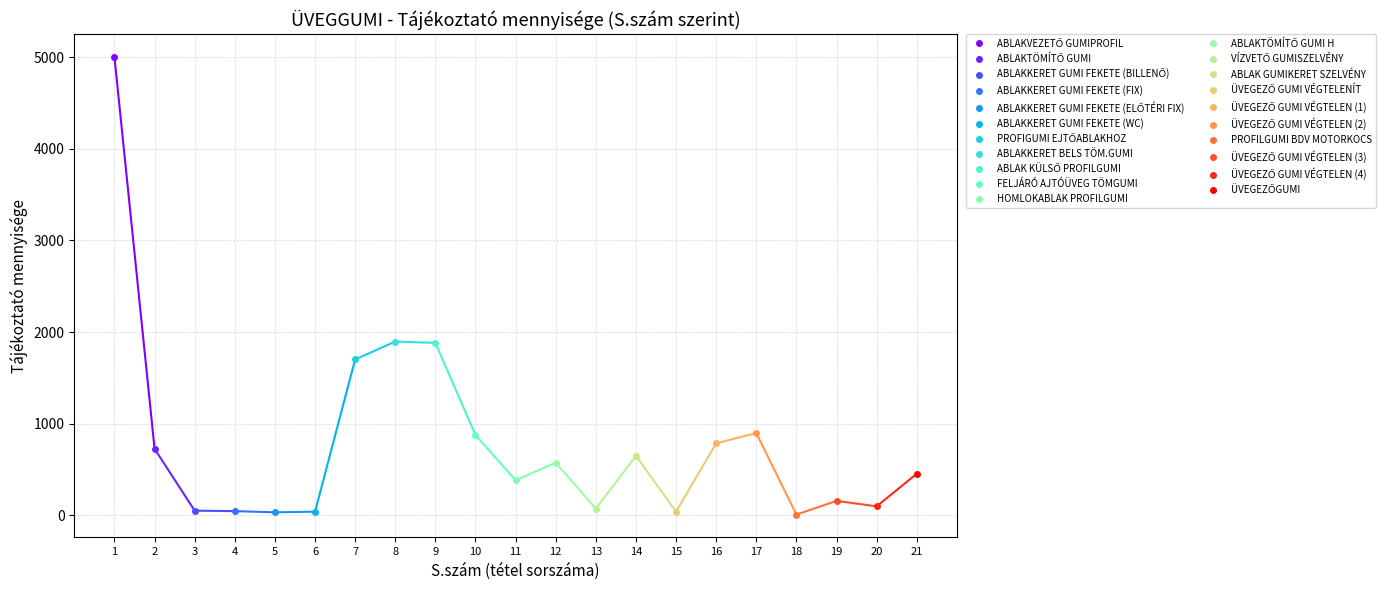

What is the change in value from 2 to 14?

-76